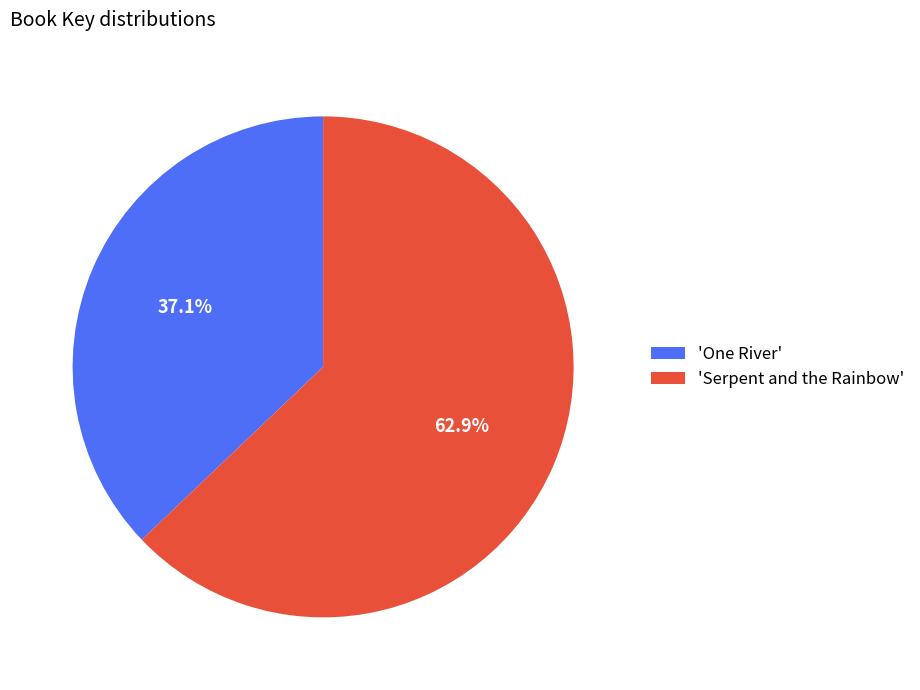

Rank the categories by value from lowest to highest.

'One River', 'Serpent and the Rainbow'